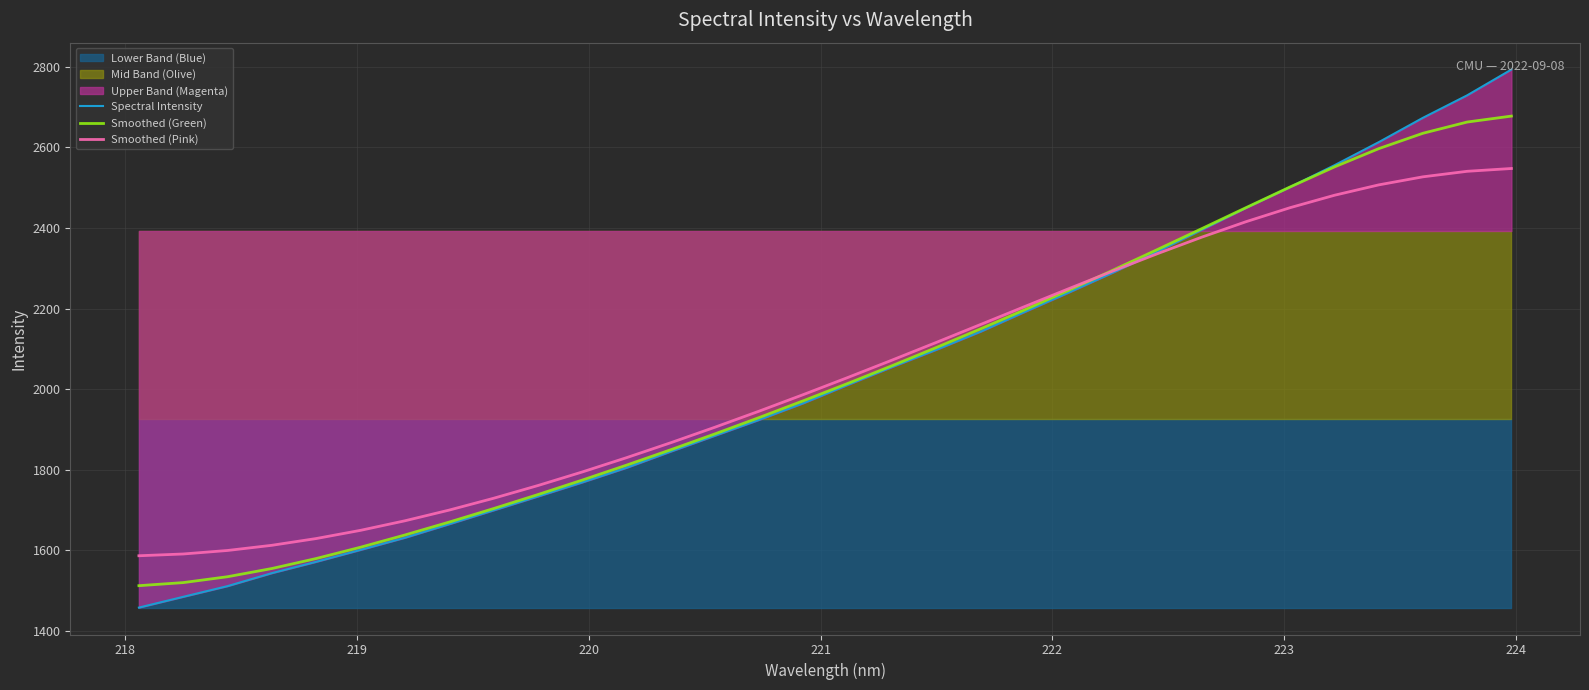

What is the highest value of the Smoothed (Green) series?

2677.9